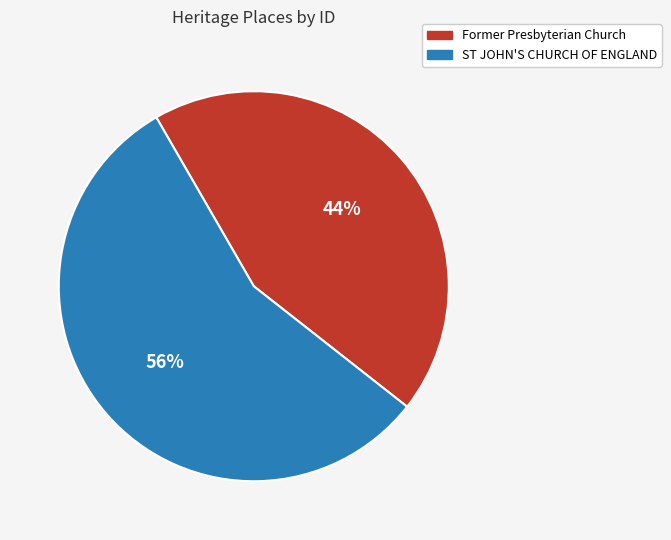

Combined, do ST JOHN'S CHURCH OF ENGLAND and Former Presbyterian Church account for over 50%?

Yes